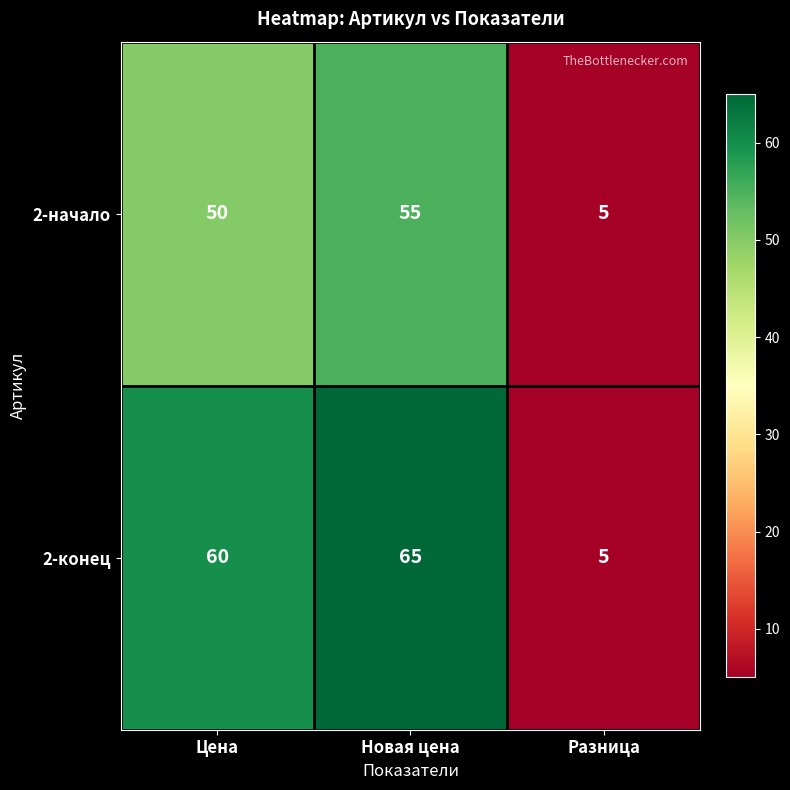

Rank the series by their maximum value, from highest to lowest.

2-конец, 2-начало